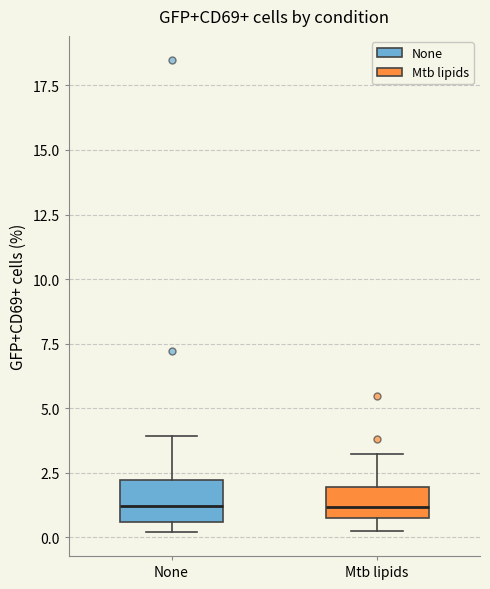

Where does the lower whisker of the box for Mtb lipids end on the y-axis? The values are not printed on the chart, so give them approximately, as read against the axis.

0.0